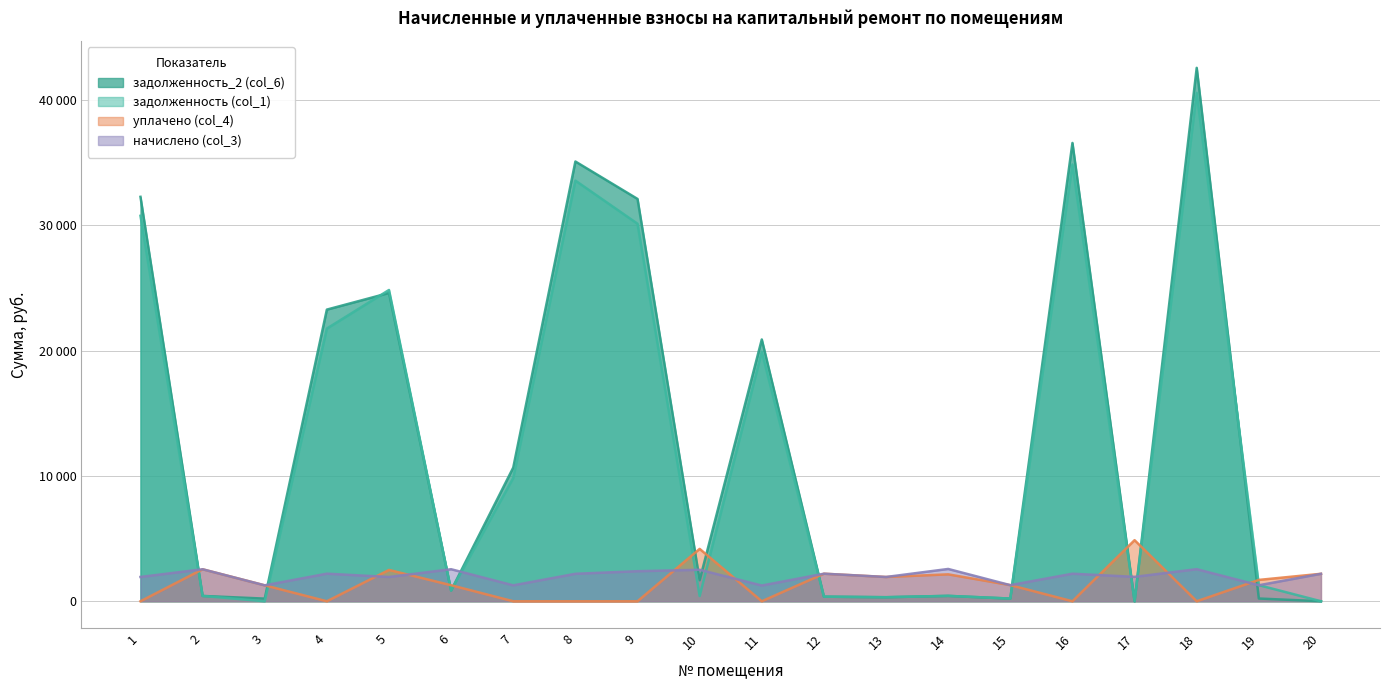

What is the value of the уплачено (col_4) point at the 2nd from the left?

2553.1